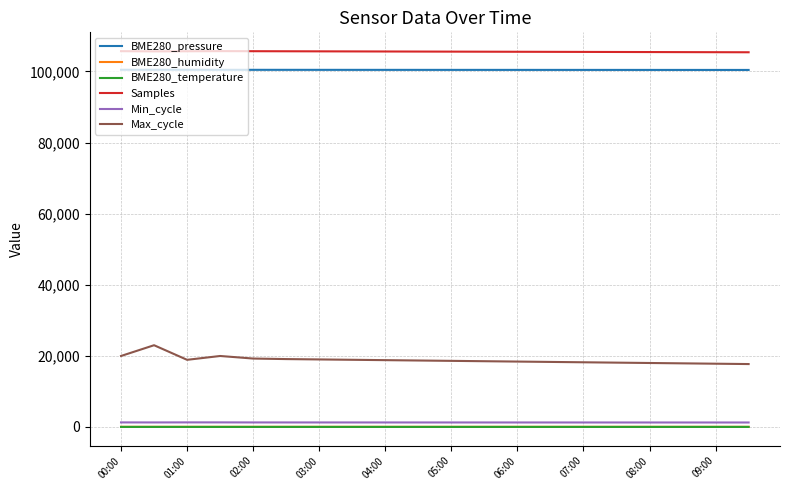

True or false: Samples and BME280_humidity cross at least once.

False